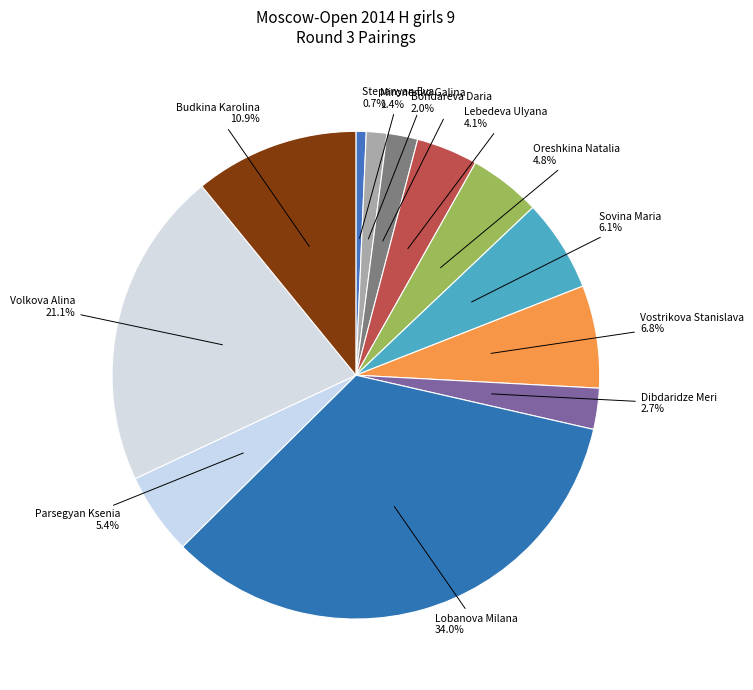

Is there a majority slice in this chart?

No